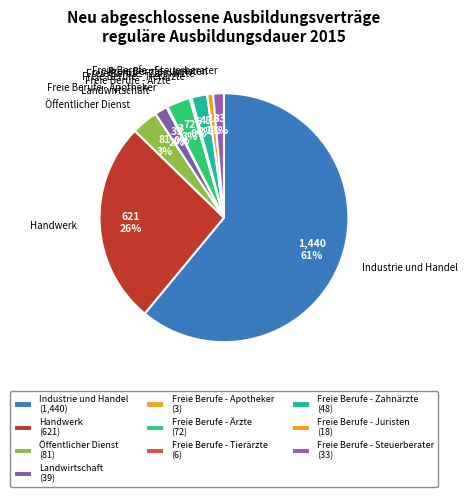

To the nearest percent, what is the difference between the largest and smallest slice percentages?

61%